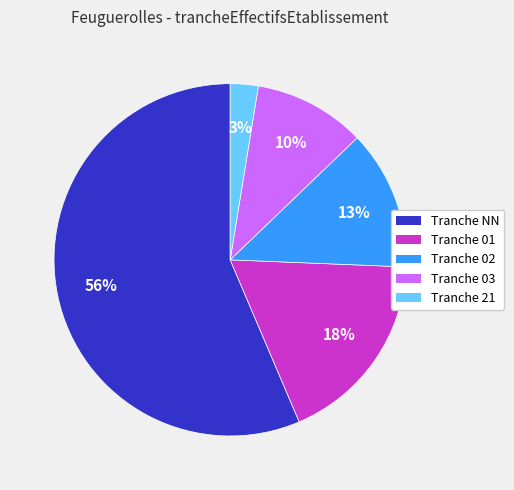

Approximately how many times larger is the value at Tranche NN compared to Tranche 01?

3.1